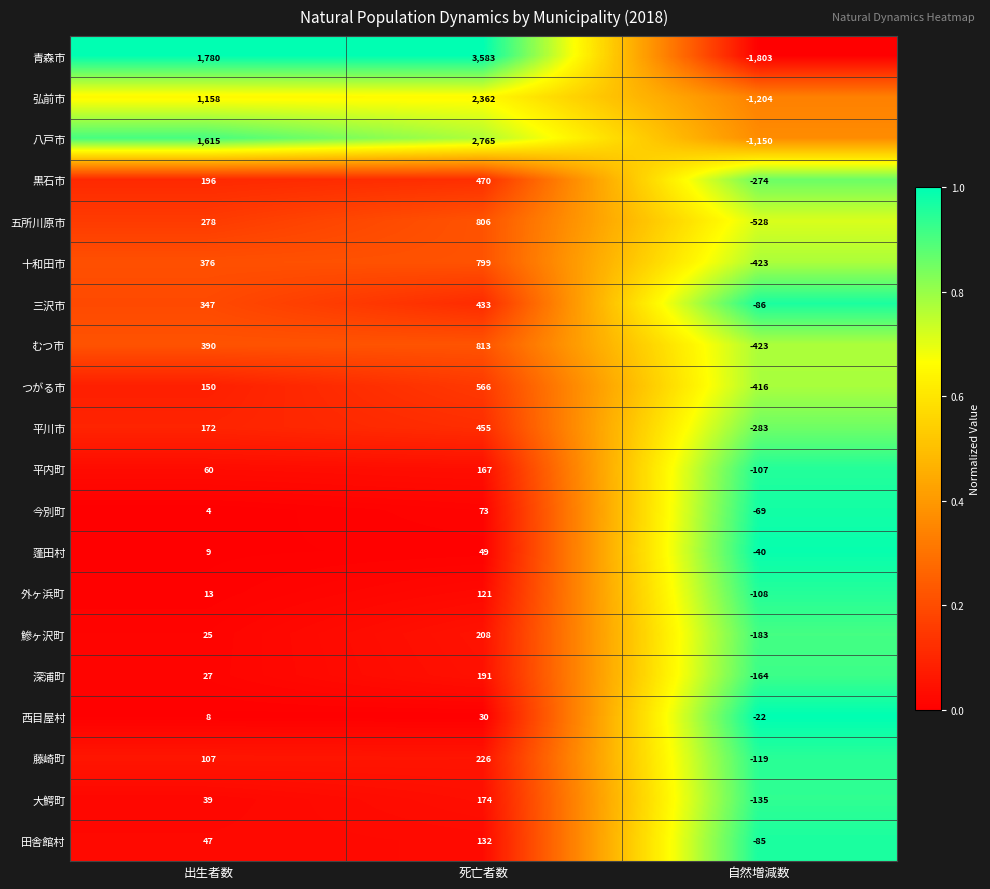

How many 大鰐町 values are between -135 and 174?

3